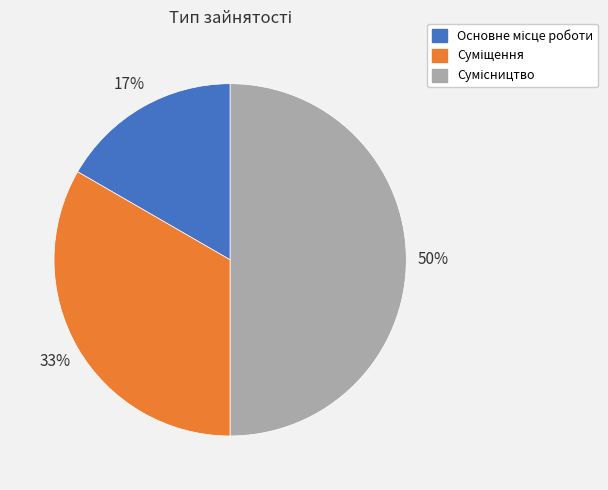

To the nearest percent, what is the average slice percentage?

33%